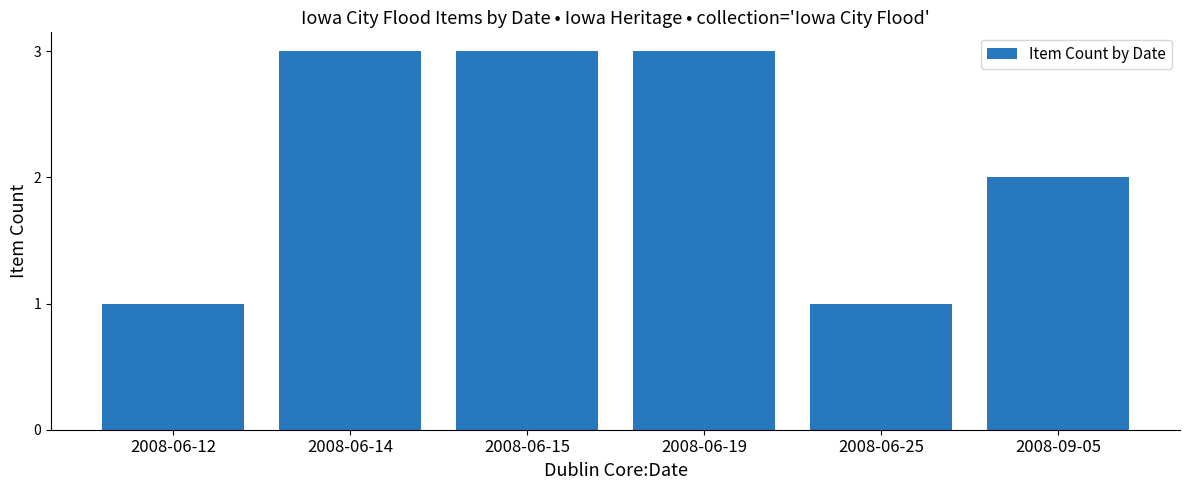

The value at 2008-06-25 is 1. True or false?

True